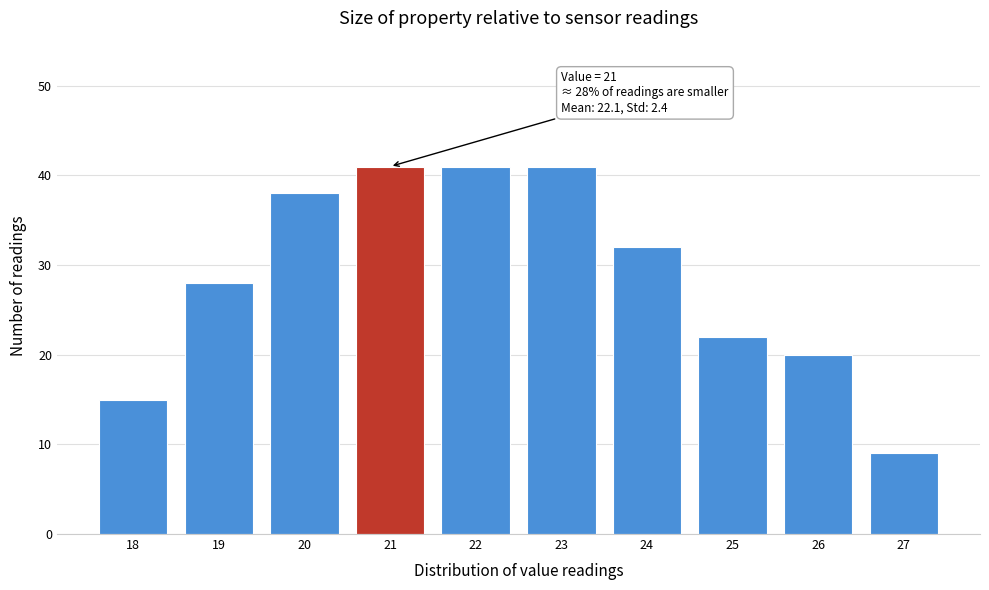

Reading right to left, transcribe all the data shown in this chart.

9	20	22	32	41	41	41	38	28	15